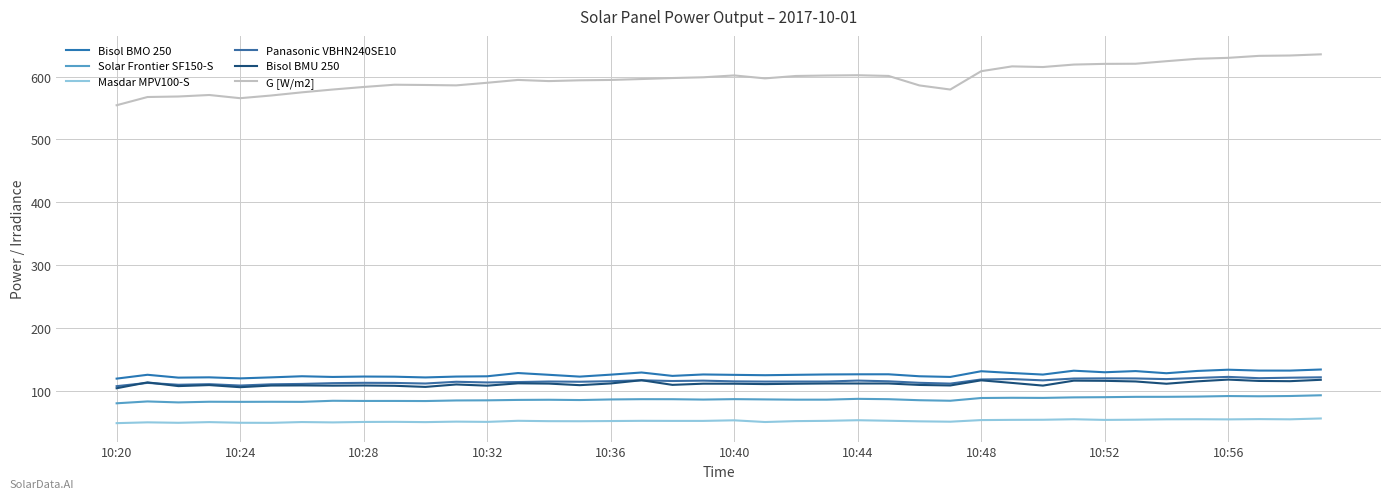

Reading left to right, what are all the values shown in this chart?

Bisol BMO 250: 119.3	125.4	120.9	121.3	119.7	121.3	123.0	121.9	122.6	122.3	121.2	122.6	123.0	128.2	125.4	122.5	125.6	129.0	123.6	125.9	125.3	124.7	125.3	125.9	126.2	126.2	123.0	122.0	131.0	128.2	125.7	131.9	129.4	131.3	127.9	131.5	133.5	132.1	132.0	133.8
Solar Frontier SF150-S: 80.0	83.0	81.4	82.5	82.3	82.4	82.3	84.0	83.7	83.8	83.6	84.5	84.7	85.4	85.7	85.2	86.1	86.6	86.5	85.9	86.6	86.2	85.8	85.8	87.1	86.5	84.9	84.1	88.4	88.8	88.6	89.4	89.7	90.3	90.3	90.7	91.5	91.2	91.6	92.8
Masdar MPV100-S: 48.4	49.7	49.0	50.1	49.0	48.9	50.2	49.6	50.3	50.5	50.1	50.8	50.4	52.1	51.6	51.5	51.8	52.1	52.0	52.0	52.9	50.2	51.6	52.1	53.1	52.2	51.3	50.7	53.3	53.6	53.8	54.6	53.6	53.9	54.5	54.6	54.4	54.8	54.5	55.9
Panasonic VBHN240SE10: 107.3	112.5	109.5	110.4	108.3	110.2	110.8	112.1	112.6	112.4	111.5	114.3	113.2	113.8	114.7	114.3	115.2	116.6	115.5	116.1	114.9	114.6	114.6	114.6	116.2	115.0	112.6	111.3	117.9	118.6	116.5	119.4	119.7	119.6	118.5	120.4	122.0	119.9	120.7	121.4
Bisol BMU 250: 104.0	113.3	107.4	109.0	105.6	108.3	108.5	108.1	108.3	107.9	106.1	110.0	108.0	111.8	111.3	108.9	111.6	116.7	109.3	111.2	111.2	110.6	111.1	111.5	111.5	111.5	109.2	108.4	116.5	112.4	108.2	116.0	115.8	114.8	111.1	114.9	117.7	115.6	115.2	117.4
G [W/m2]: 554.4	567.5	568.3	570.7	565.6	569.9	574.9	579.4	583.4	587.0	586.6	586.0	590.1	594.7	592.8	594.1	594.6	596.1	597.7	598.9	601.8	597.2	601.0	601.7	602.1	601.0	585.9	579.4	608.6	616.2	615.2	619.1	620.2	620.4	624.5	628.3	629.8	633.0	633.5	635.4